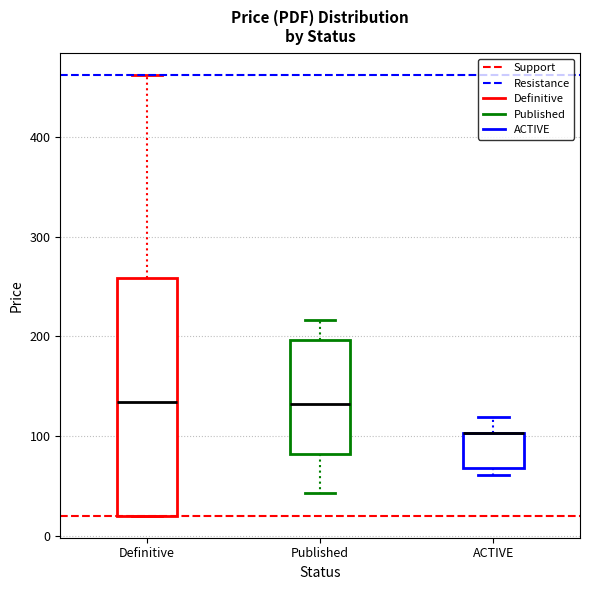

Reading left to right, read every box against the y-axis: the position of its median line, the range the box covers, and the ends of its whiskers. The values are not printed on the chart, so give them approximately, as read against the axis.

Definitive: median 130, box 20 to 260, whiskers 20 to 460
Published: median 130, box 80 to 200, whiskers 40 to 220
ACTIVE: median 100 (drawn on the box's upper edge), box 70 to 100, whiskers 60 to 120